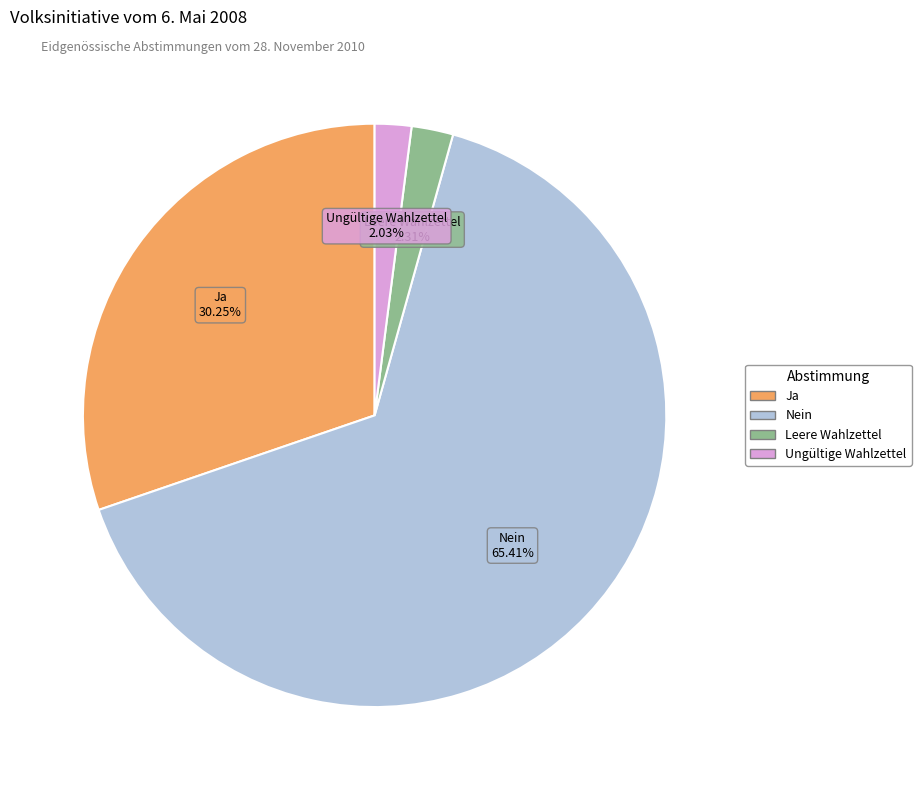

What is the majority slice?

Nein